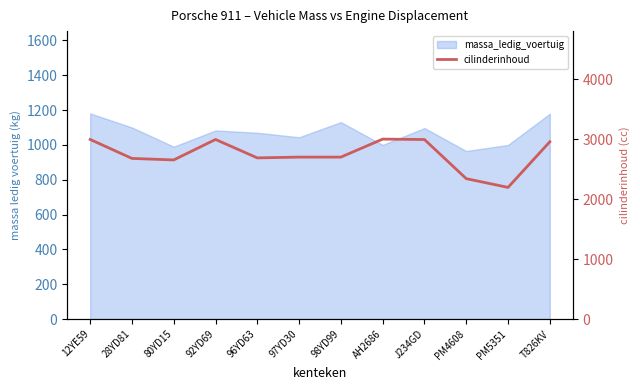

Reading left to right, what are all the values shown in this chart?

12YE59=2994	28YD81=2678	80YD15=2653	92YD69=2994	96YD63=2687	97YD30=2700	98YD99=2700	AH2686=3000	J234GD=2993	PM4608=2341	PM5351=2195	T826KV=2956